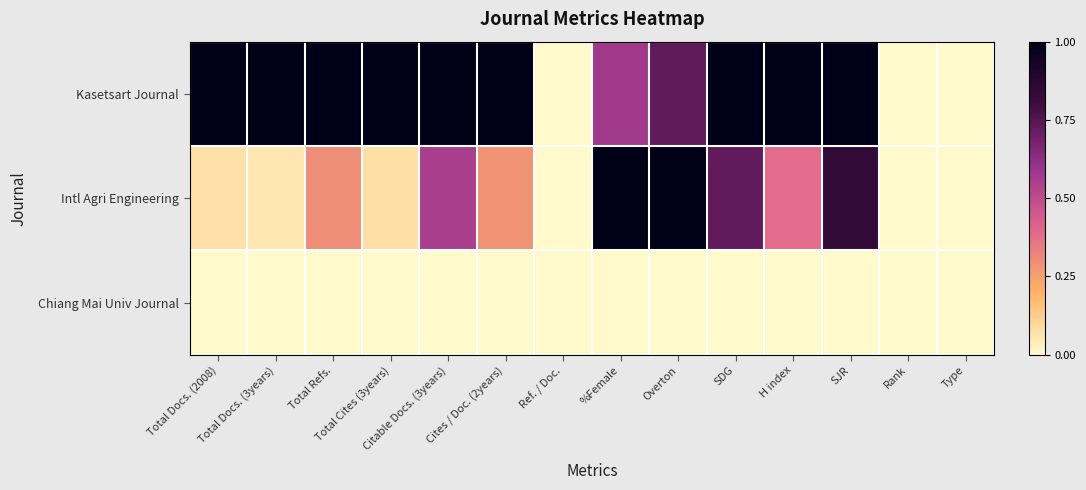

Which series changed the most between Cites / Doc. (2years) and Rank?

Kasetsart Journal